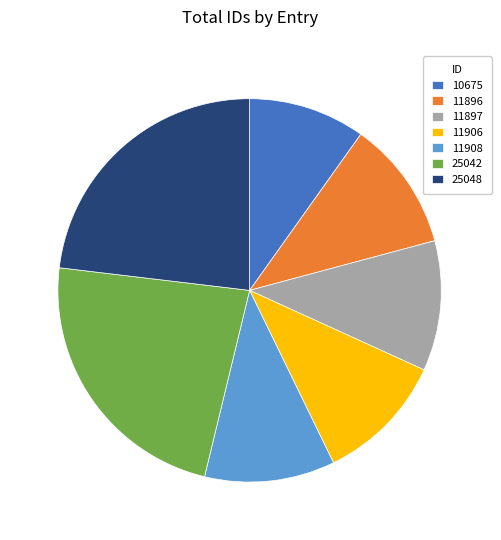

Do 10675 and 11906 together represent more than half of the pie?

No